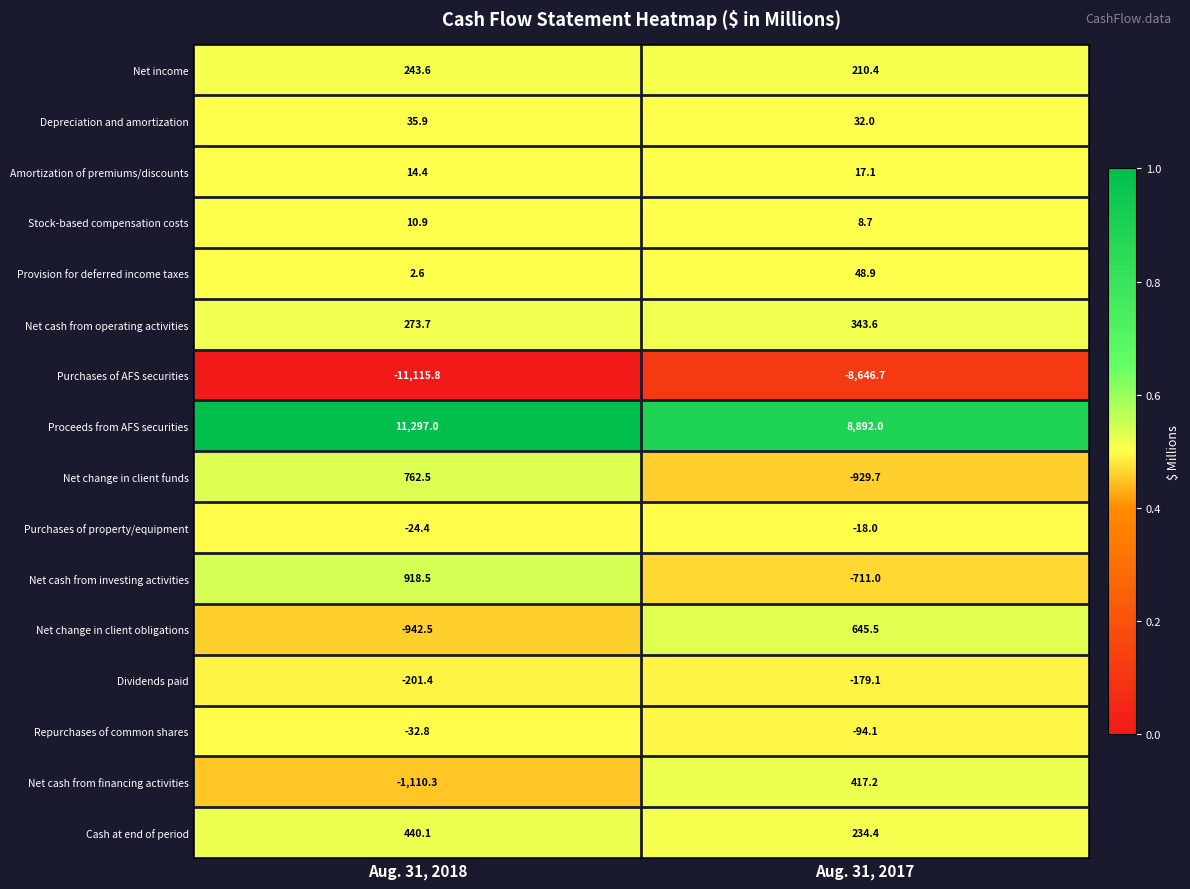

Is it true that Stock-based compensation costs equals 4.8 at Aug. 31, 2017?

False